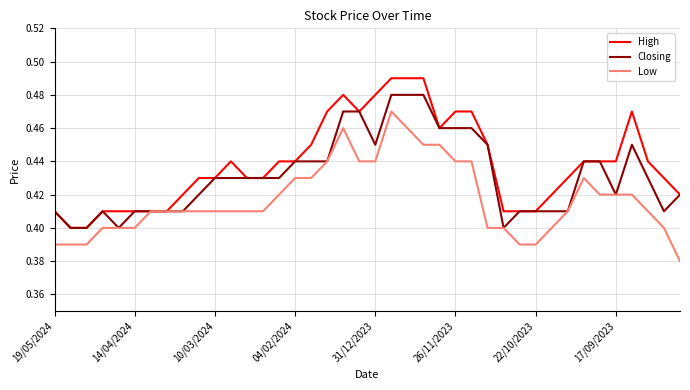

Which series has the largest total across all categories?

High